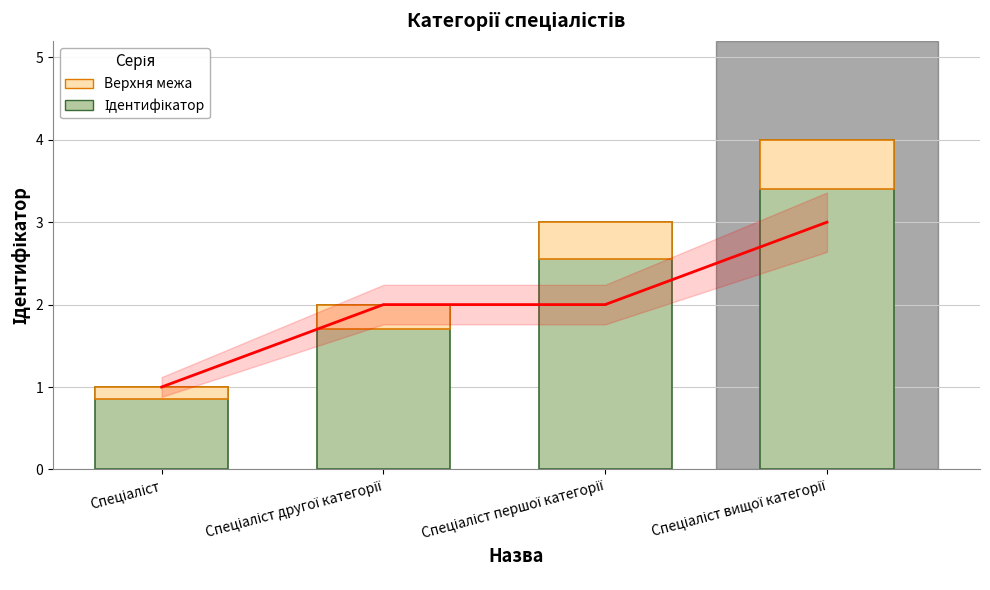

True or false: Ідентифікатор has a value of 3.0 at Спеціаліст першої категорії.

True